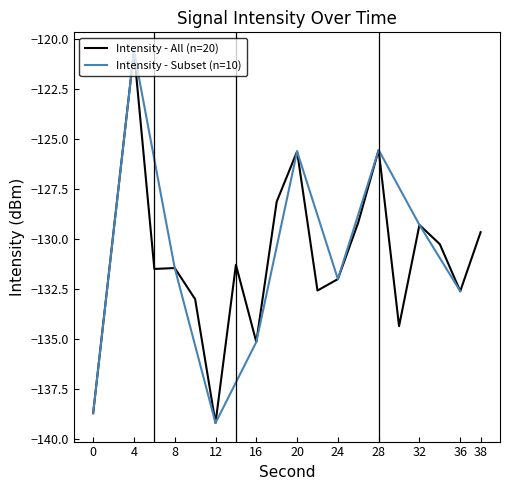

What is the change in value from 4 to 34?

-9.7